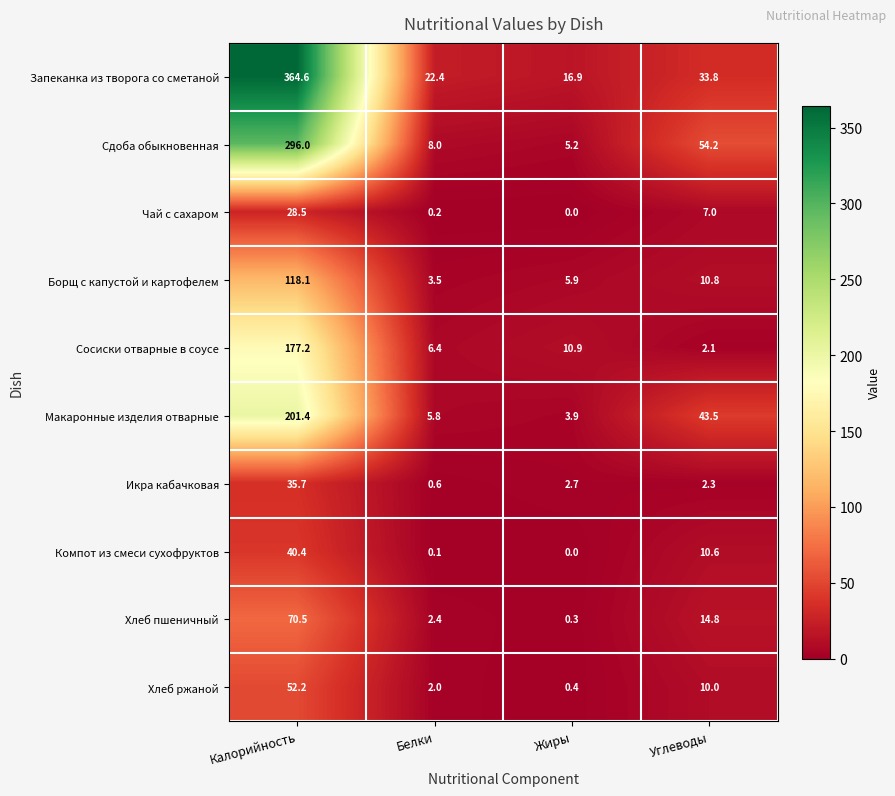

At which label does Сосиски отварные в соусе reach its minimum?

Углеводы